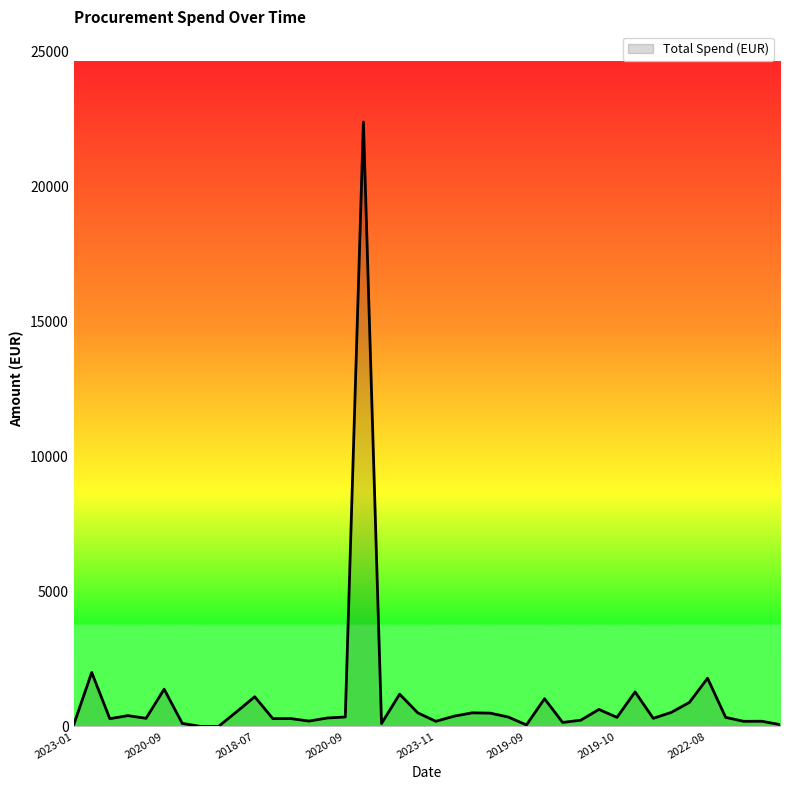

True or false: the data has more than 2 interior local peaks.

True